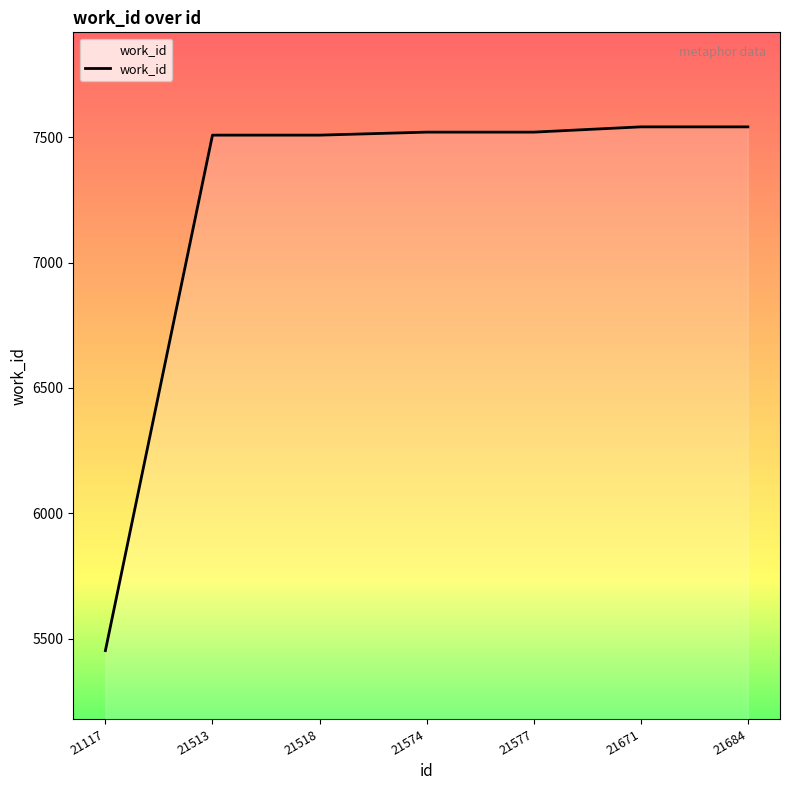

Reading left to right, what are all the values shown in this chart?

21117=5452	21513=7508	21518=7508	21574=7520	21577=7520	21671=7541	21684=7541